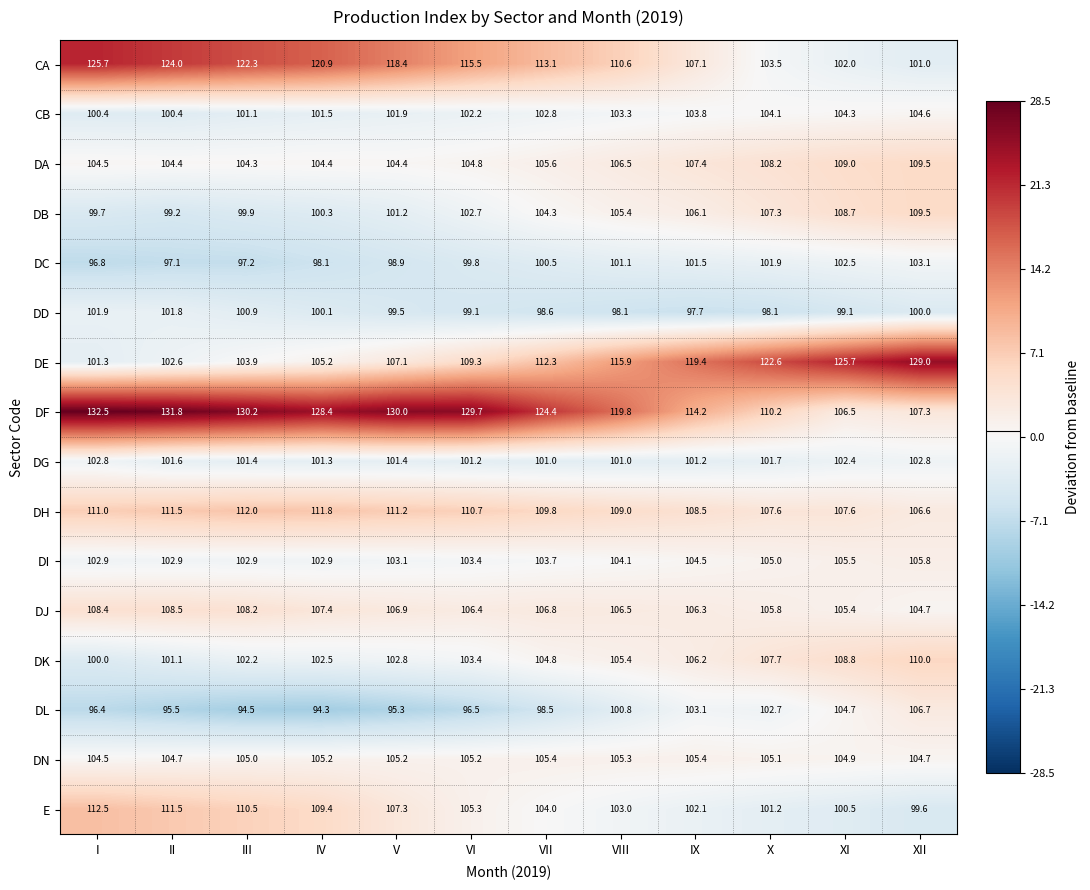

At which label does DF first exceed 128?

I